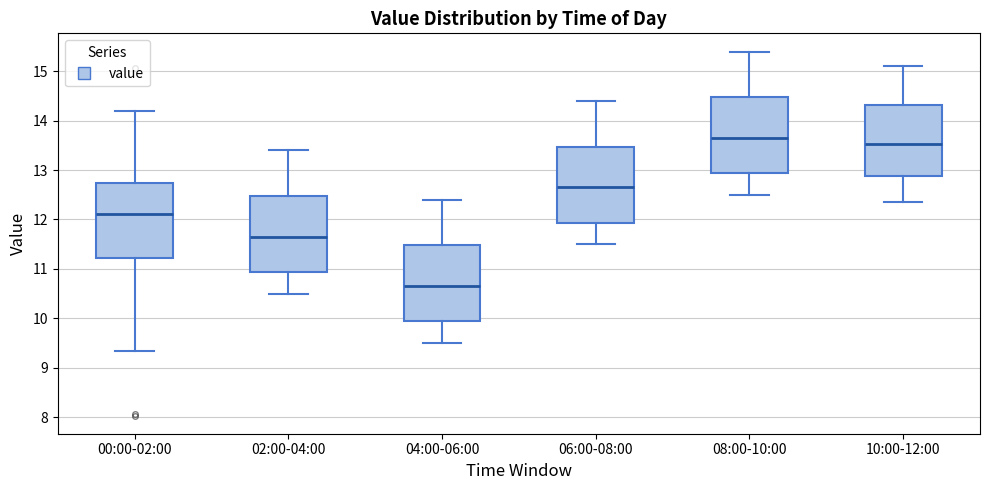

Reading left to right, read every box against the y-axis: the position of its median line, the range the box covers, and the ends of its whiskers. The values are not printed on the chart, so give them approximately, as read against the axis.

00:00-02:00: median 12.1, box 11.2 to 12.7, whiskers 9.3 to 14.2
02:00-04:00: median 11.7, box 10.9 to 12.5, whiskers 10.5 to 13.4
04:00-06:00: median 10.7, box 9.9 to 11.5, whiskers 9.5 to 12.4
06:00-08:00: median 12.7, box 11.9 to 13.5, whiskers 11.5 to 14.4
08:00-10:00: median 13.7, box 12.9 to 14.5, whiskers 12.5 to 15.4
10:00-12:00: median 13.5, box 12.9 to 14.3, whiskers 12.4 to 15.1